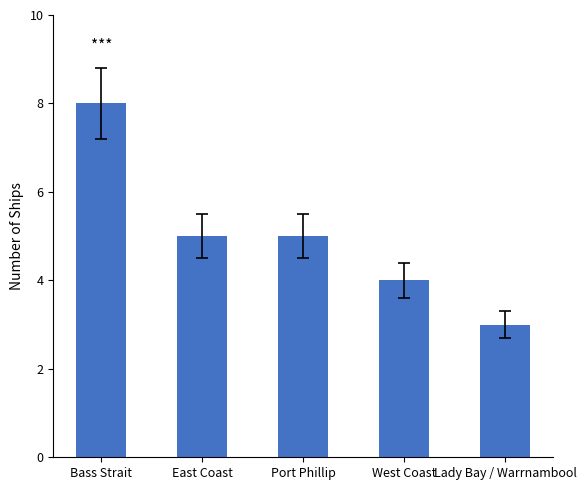

What is the maximum value shown in the chart?

8